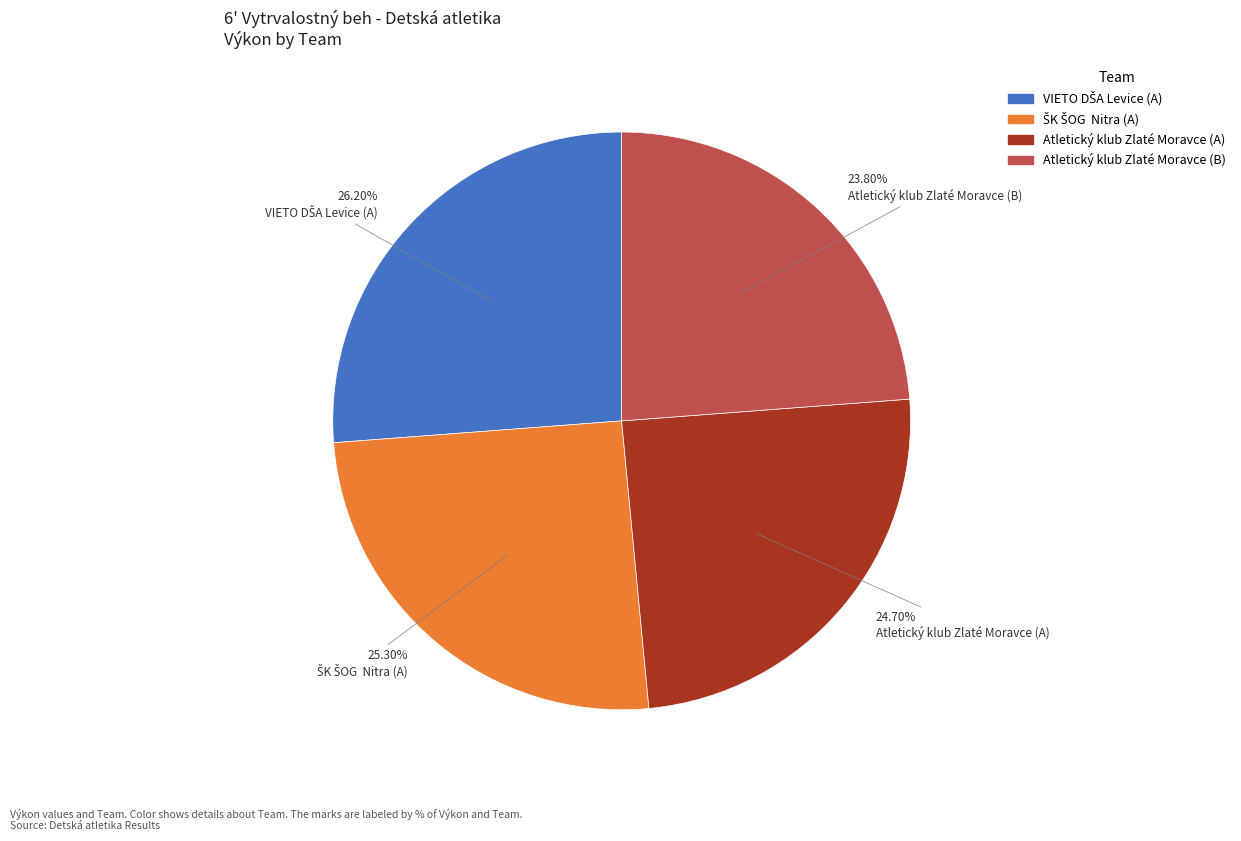

Is Atletický klub Zlaté Moravce (B) the majority of the pie?

No